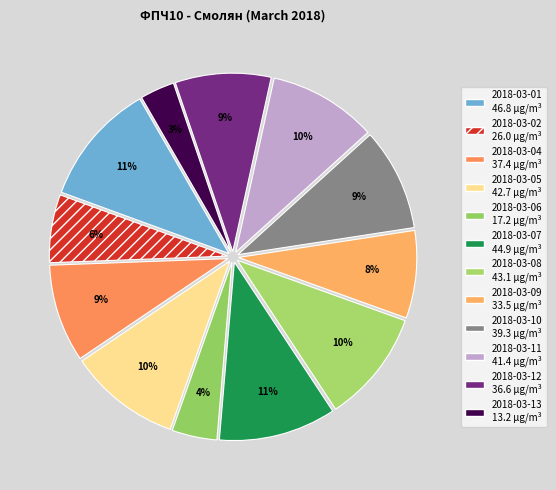

Is it true that 2018-03-05 is 10% of the pie?

True